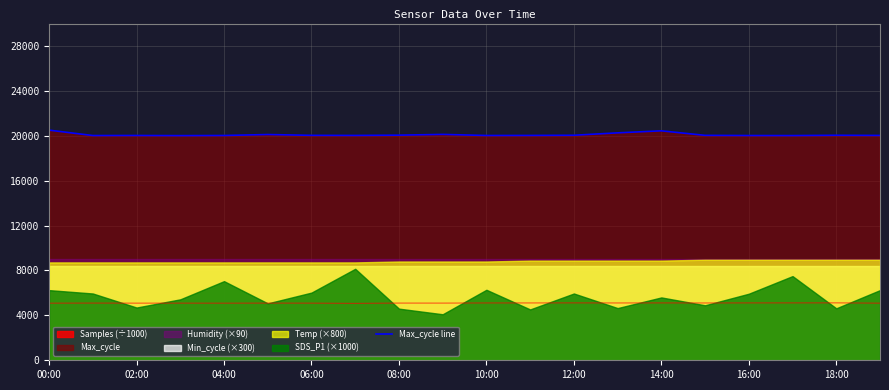

True or false: Samples (÷1000) and Max_cycle line intersect in this chart.

False